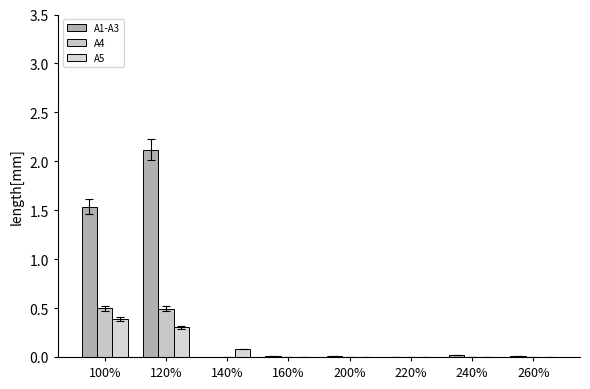

At which category is the sum across all series the highest?

120%